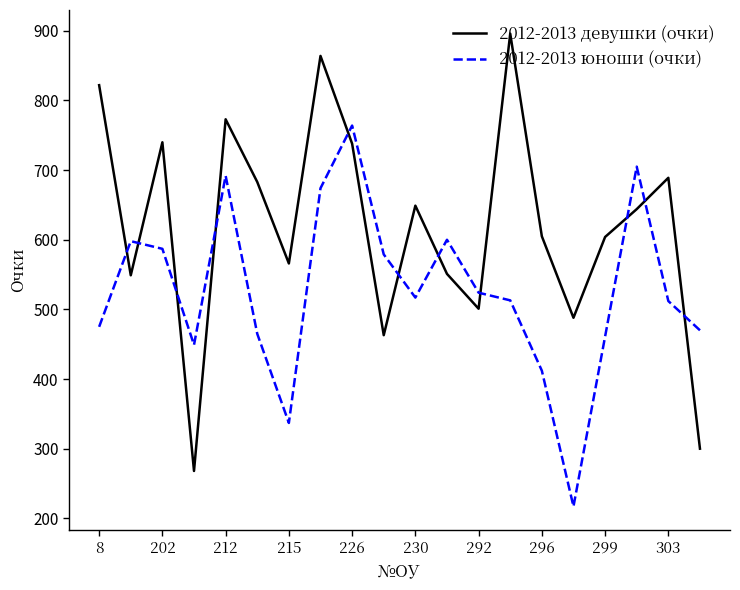

Rank the series by their maximum value, from highest to lowest.

2012-2013 девушки (очки), 2012-2013 юноши (очки)